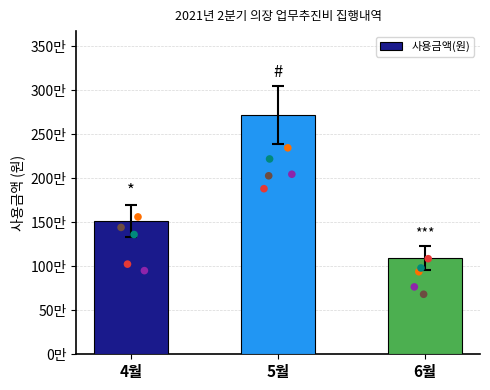

What is the ratio of the value at 6월 to the value at 4월?

0.7